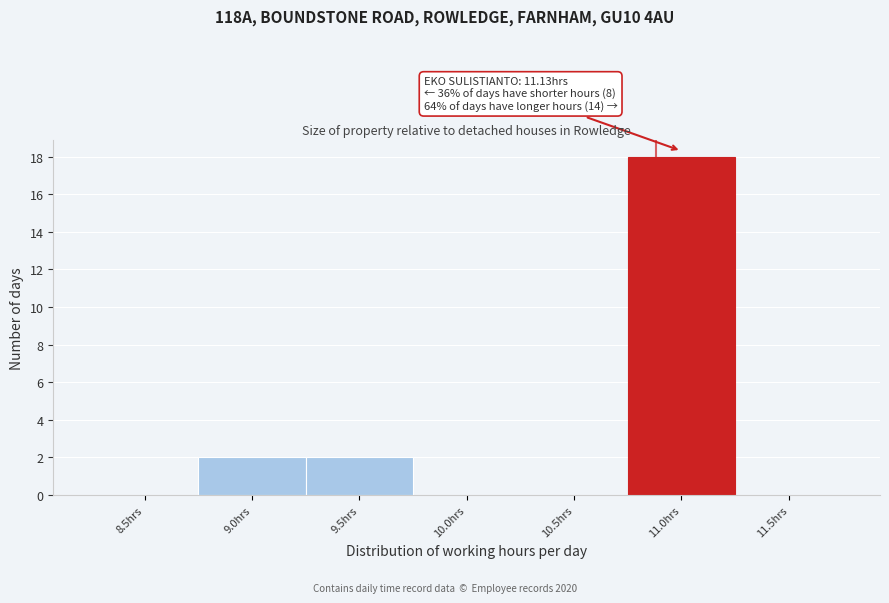

Reading left to right, list all the values displayed in this chart.

8.5hrs=0	9.0hrs=2	9.5hrs=2	10.0hrs=0	10.5hrs=0	11.0hrs=18	11.5hrs=0